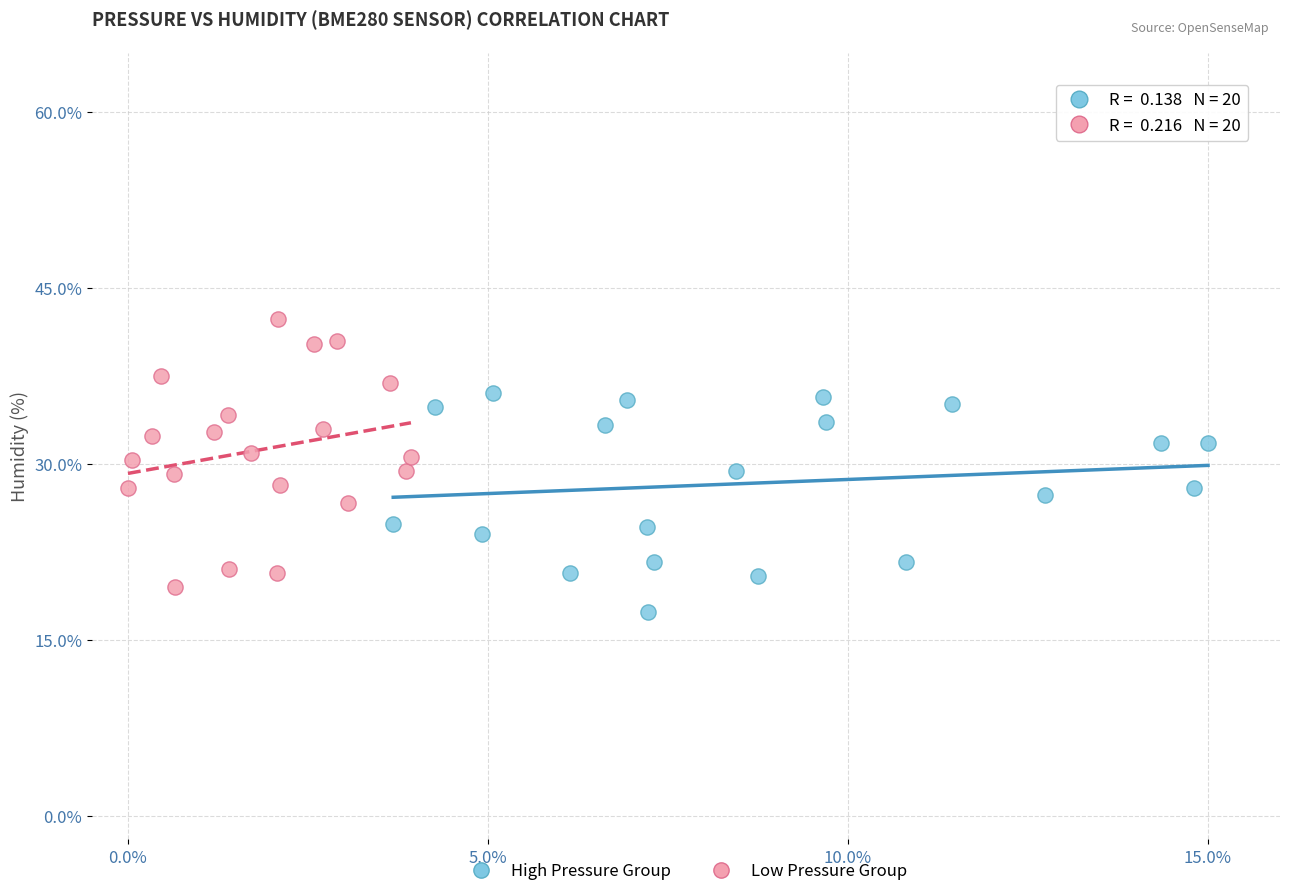

What are all the series names shown in the legend?

High Pressure Group, Low Pressure Group